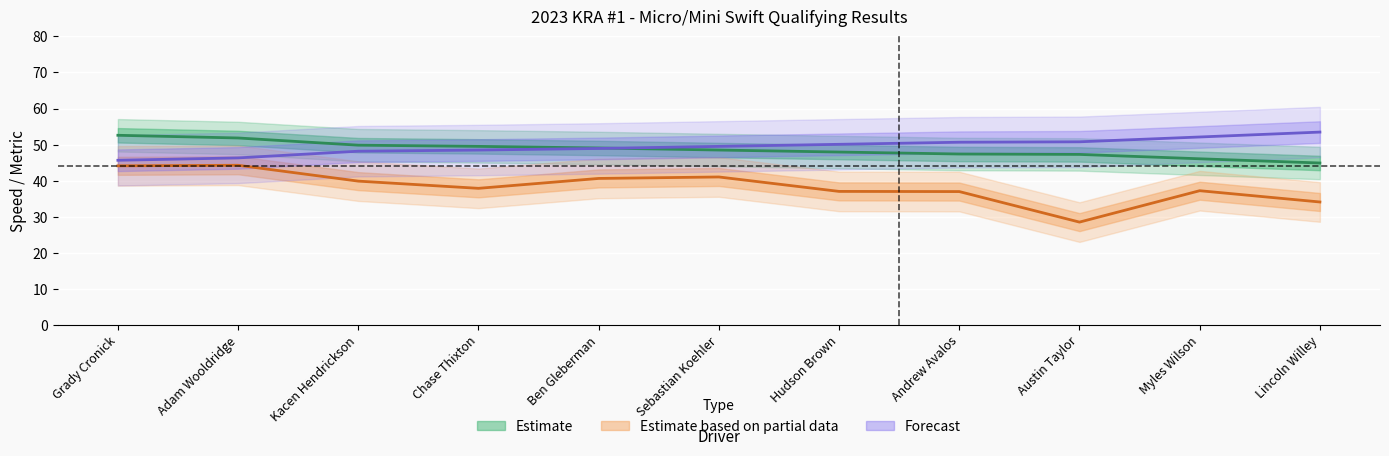

What is the approximate value of Average Speed at Adam Wooldridge?

44.3